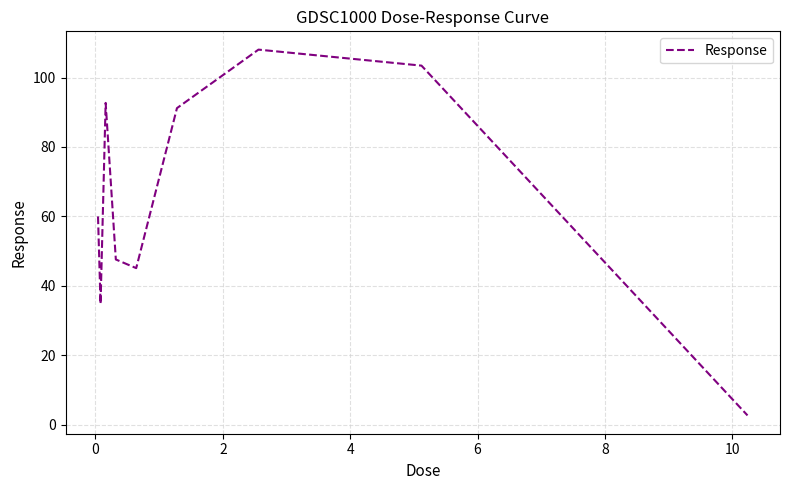

What is the smallest value displayed?

2.6